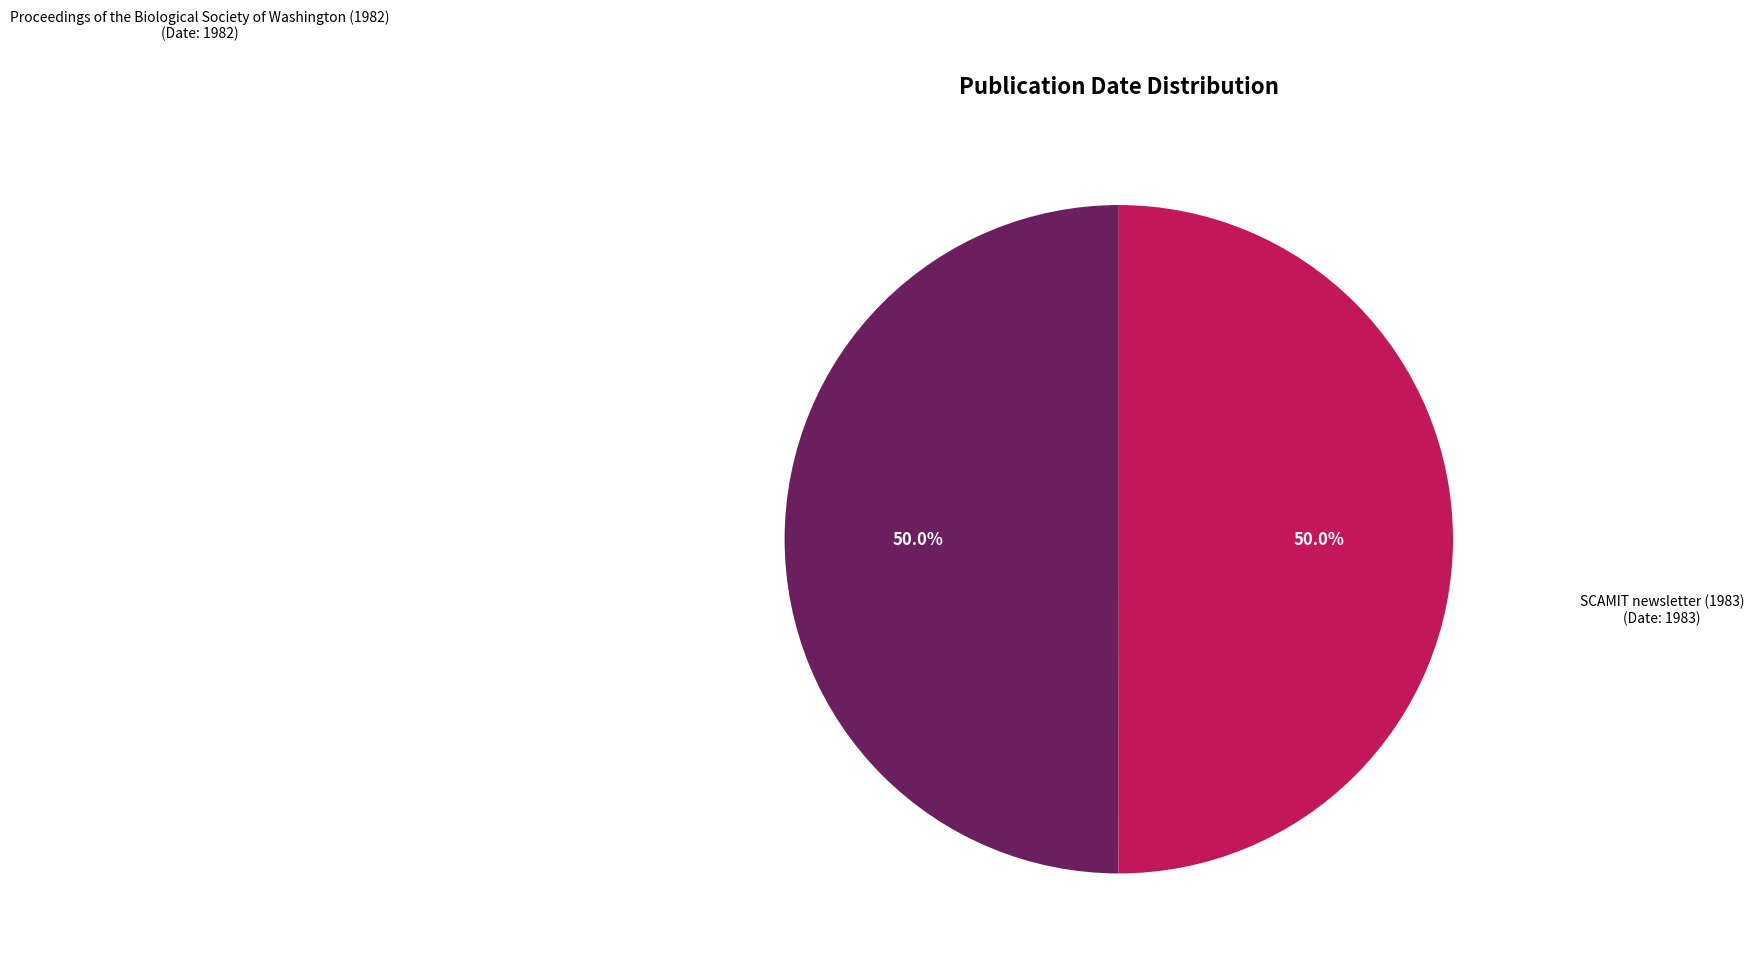

Count the number of slices in the pie.

2